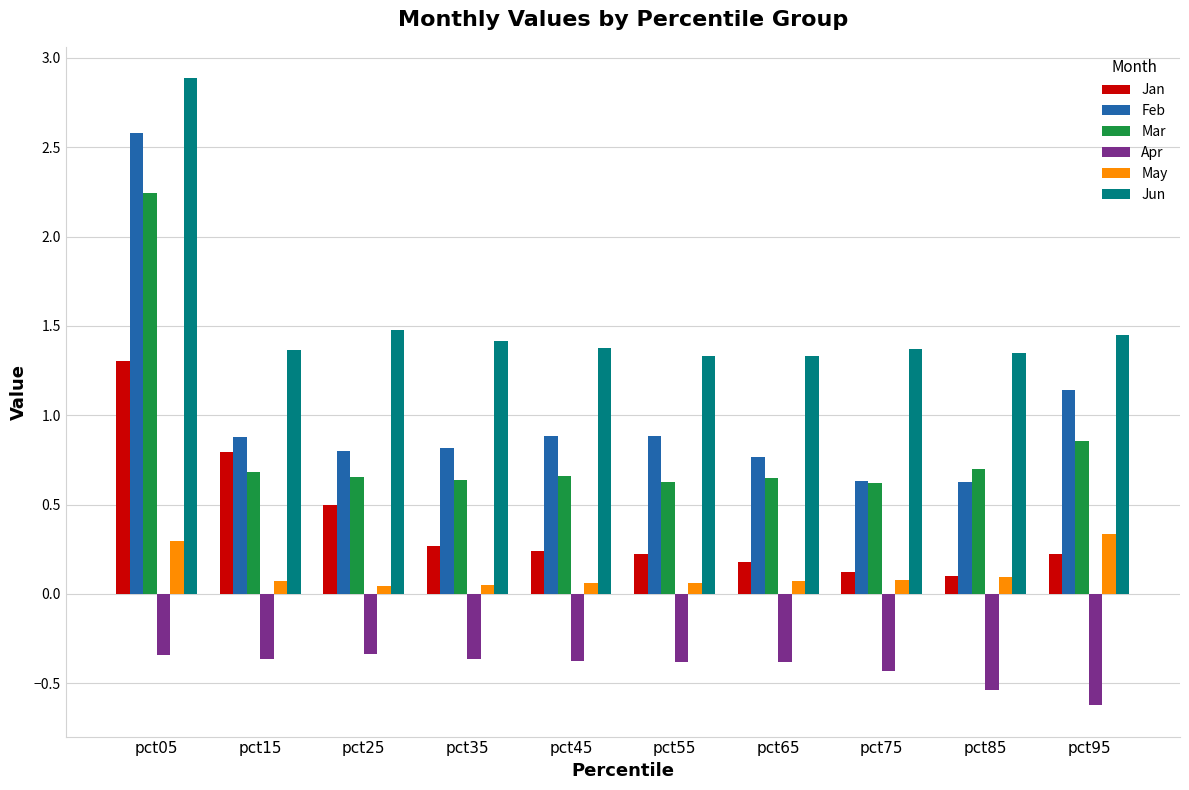

What is the minimum value for Apr?

-0.6